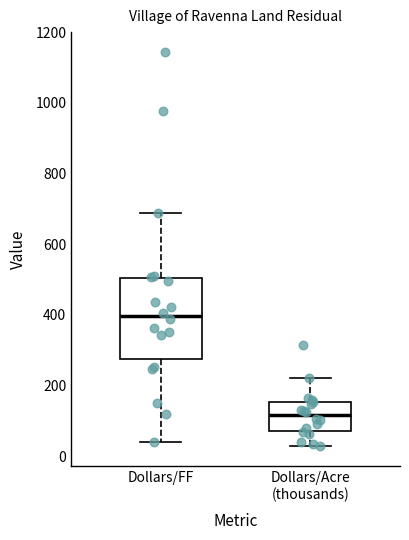

Reading left to right, read every box against the y-axis: the position of its median line, the range the box covers, and the ends of its whiskers. The values are not printed on the chart, so give them approximately, as read against the axis.

Dollars/FF: median 400, box 280 to 500, whiskers 40 to 680
Dollars/Acre (thousands): median 120, box 80 to 160, whiskers 20 to 220